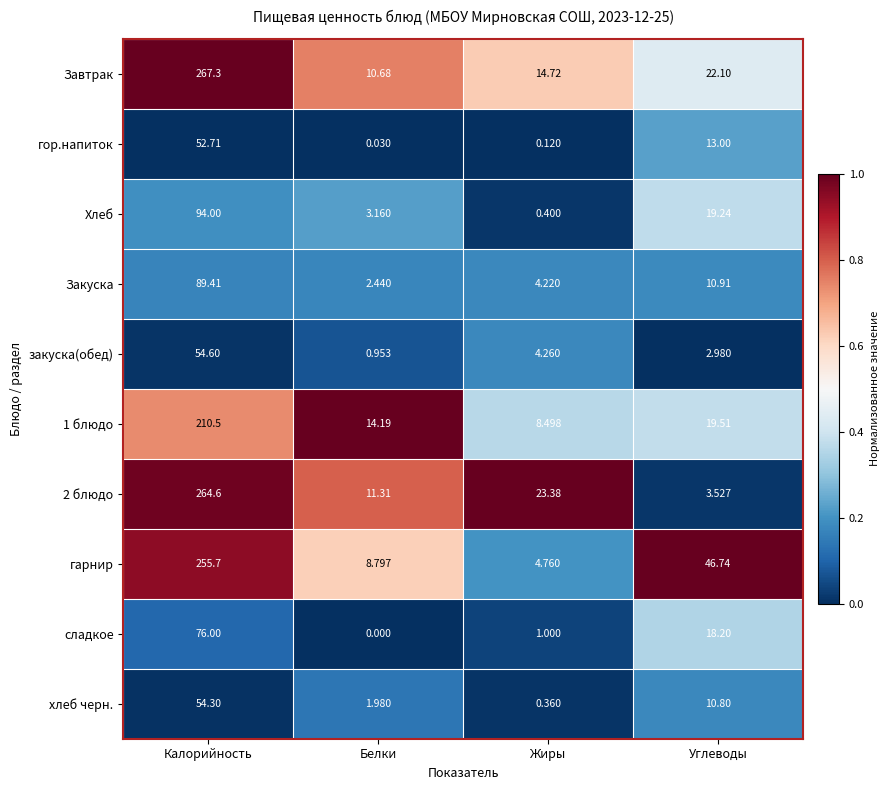

How many data points does each series have?

4